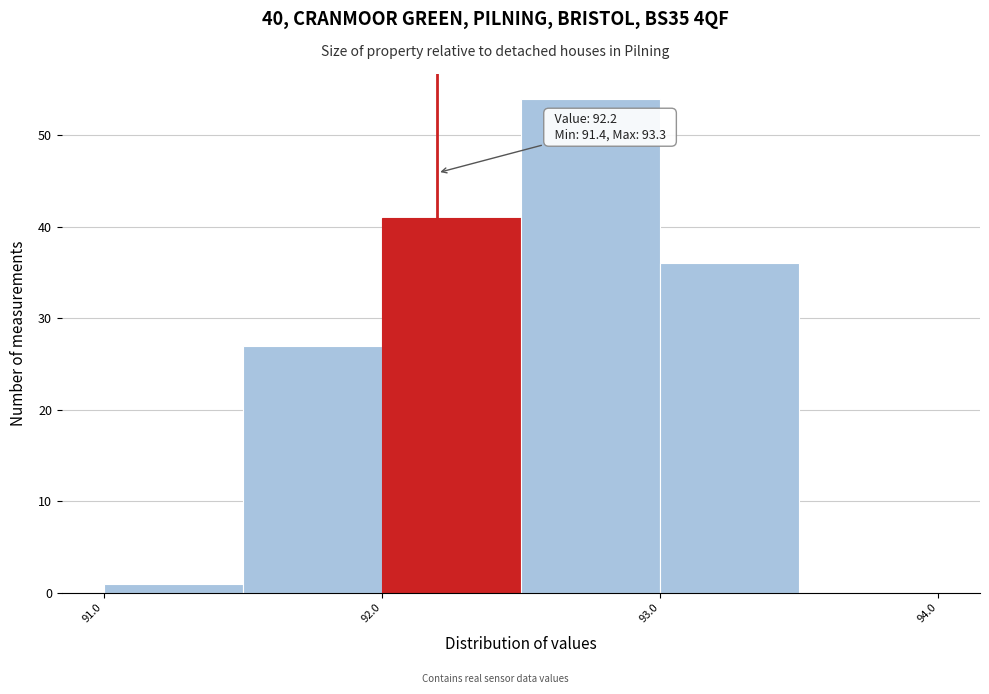

Over which range of the x-axis is the bar tallest?

92.5 to 93.0